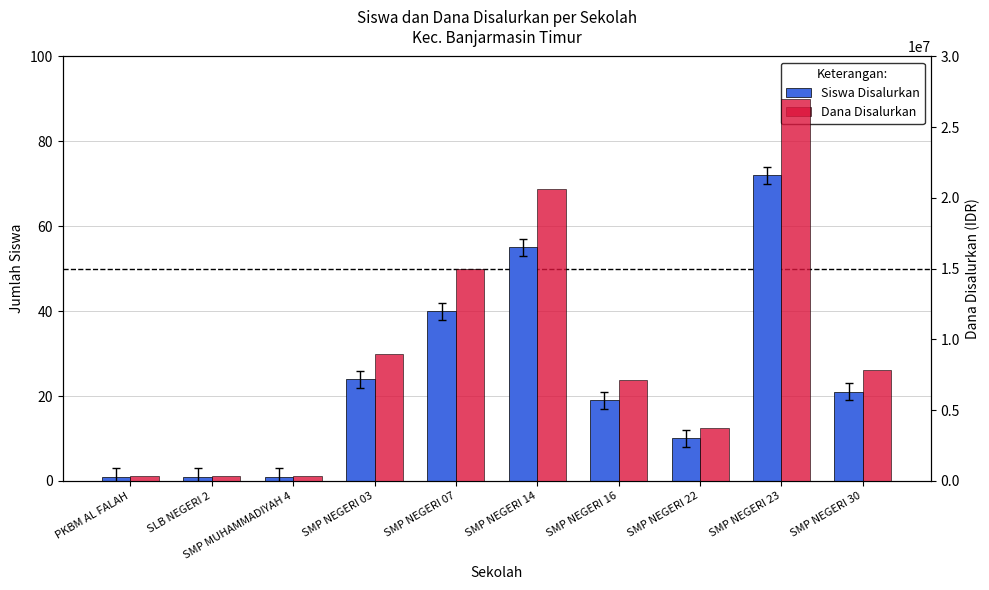

Reading left to right, list all the values displayed in this chart.

Siswa Disalurkan: 1	1	1	24	40	55	19	10	72	21
Dana Disalurkan: 375000	375000	375000	9000000	15000000	20625000	7125000	3750000	27000000	7875000